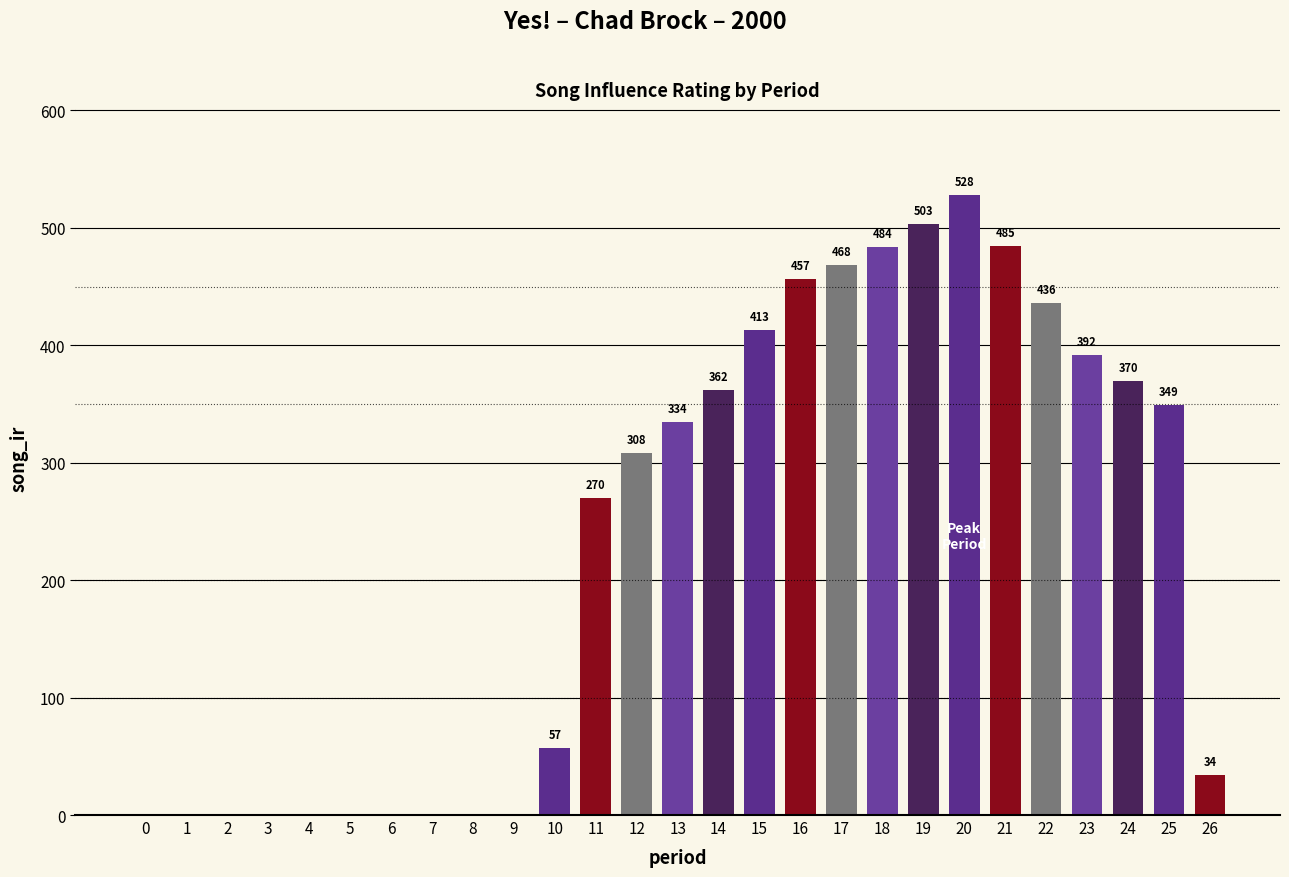

At which label does the data first exceed 308?

12